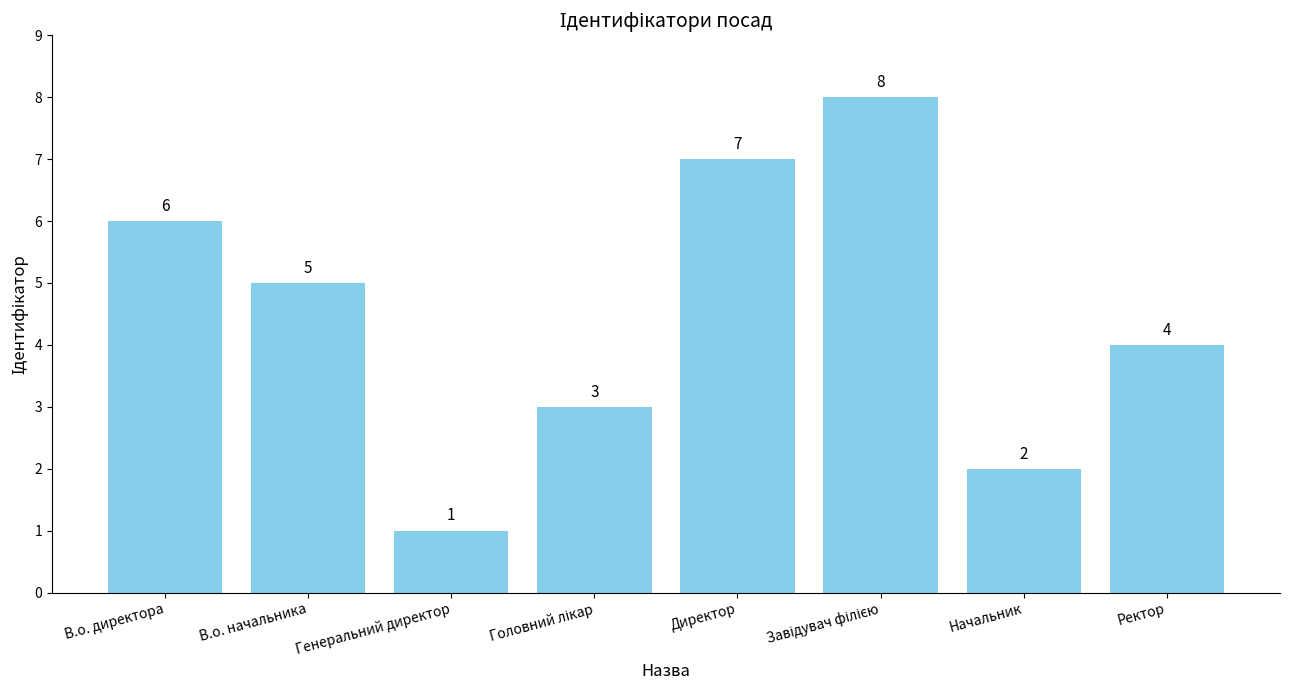

Which category has the lowest value across all series?

Генеральний директор